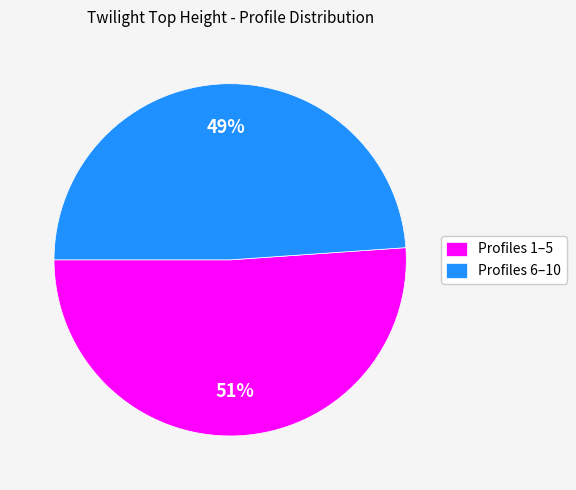

To the nearest percent, what portion does Profiles 1–5 represent?

51%